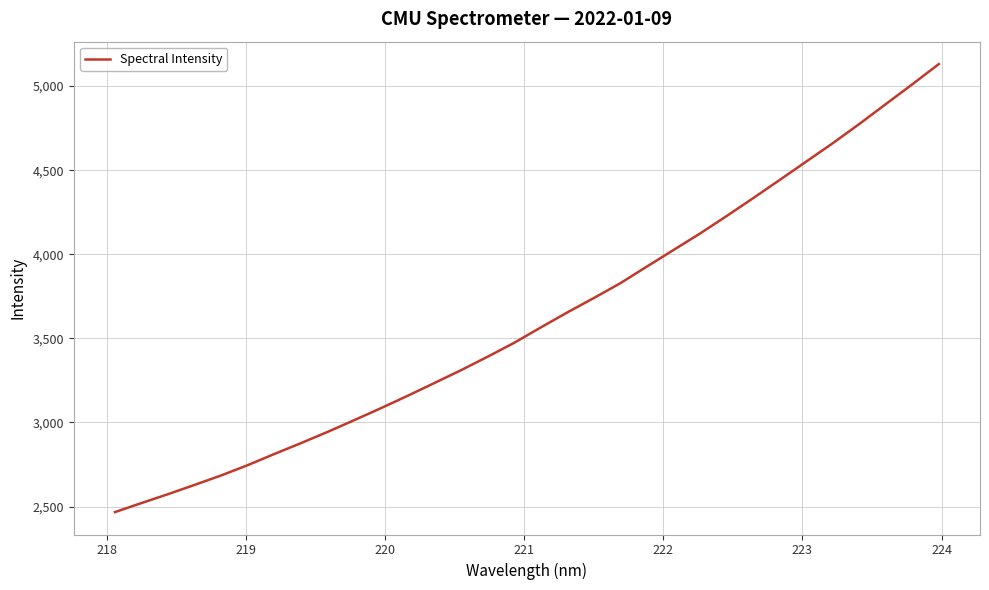

What is the average value?

3618.6